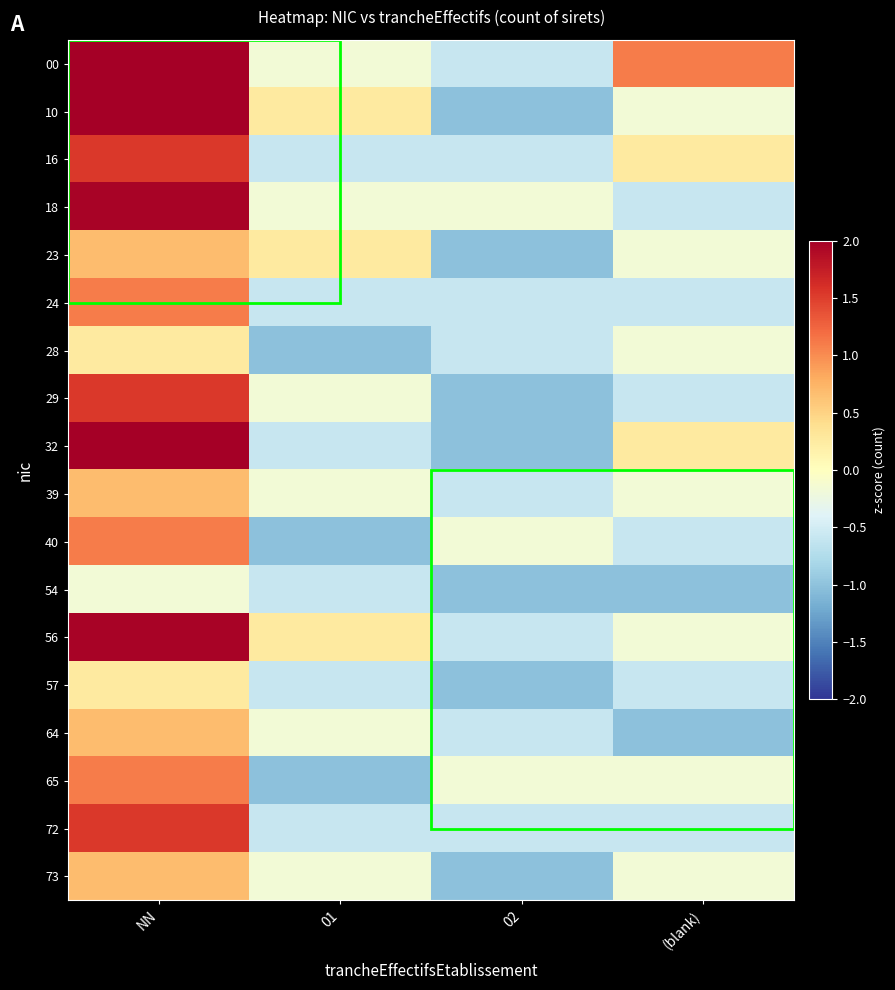

Count the number of data series in this chart.

18